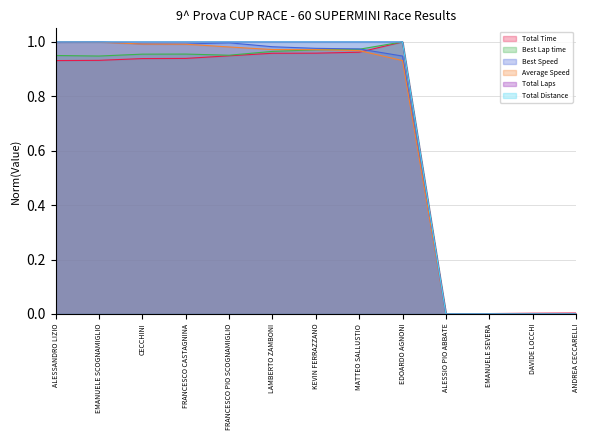

The Total Laps series shows 1.0 at MATTEO SALLUSTIO. True or false?

True